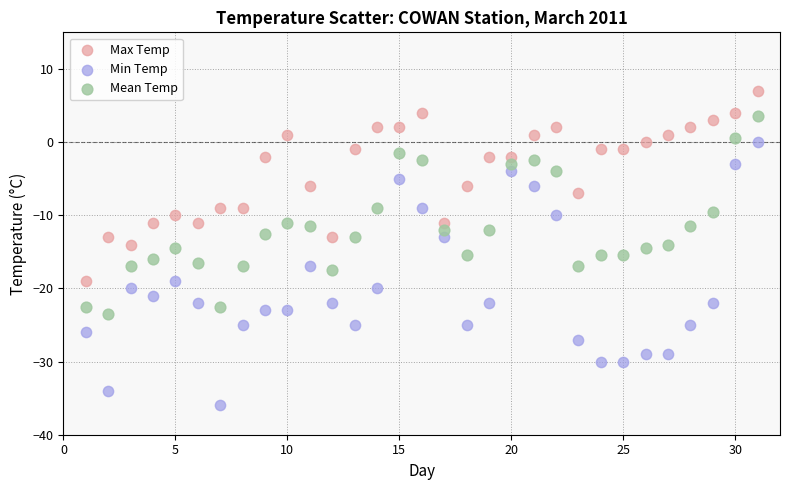

Across all data points, what is the range of Y values (max minus min)?

43.0